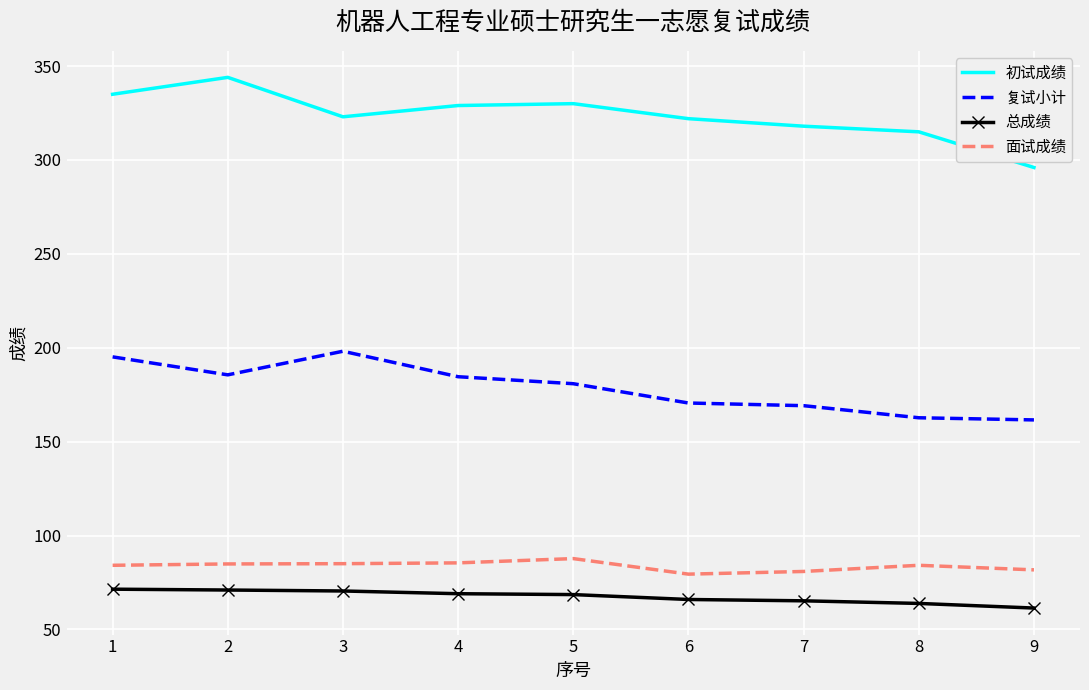

What is the difference between the highest and lowest values at 9?

234.6